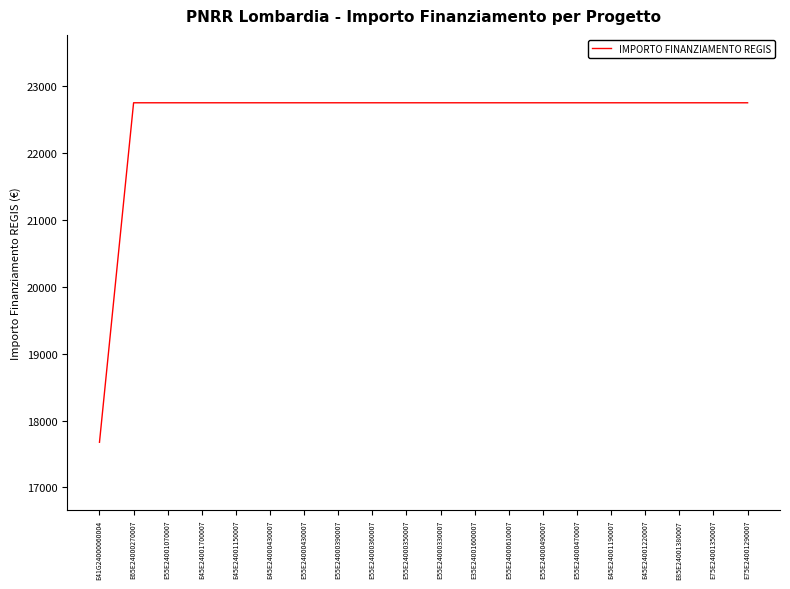

What is the minimum value shown in the chart?

17674.8